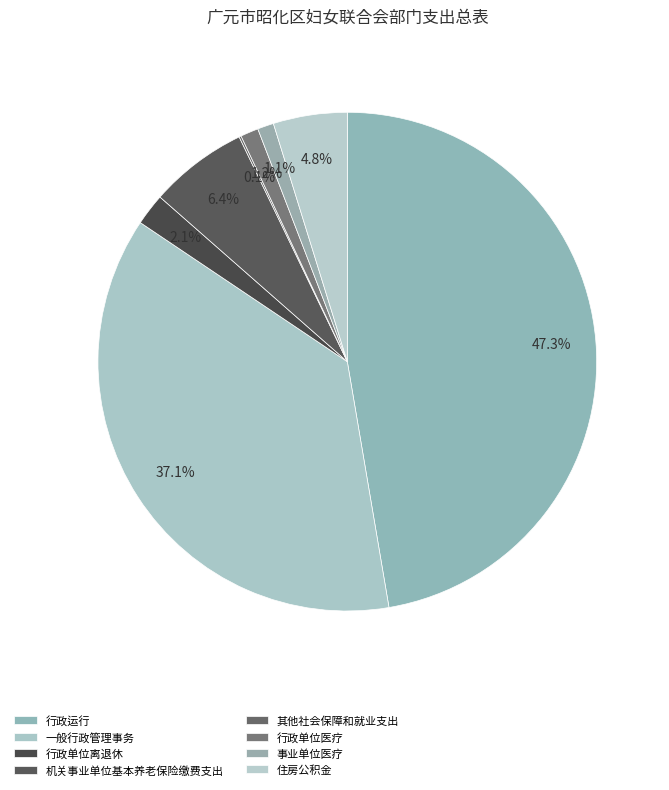

Count the number of slices in the pie.

8